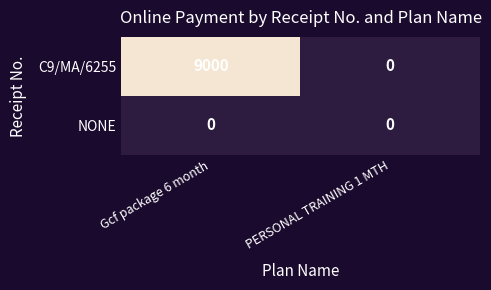

What is the total value across all series at Gcf package 6 month?

9000